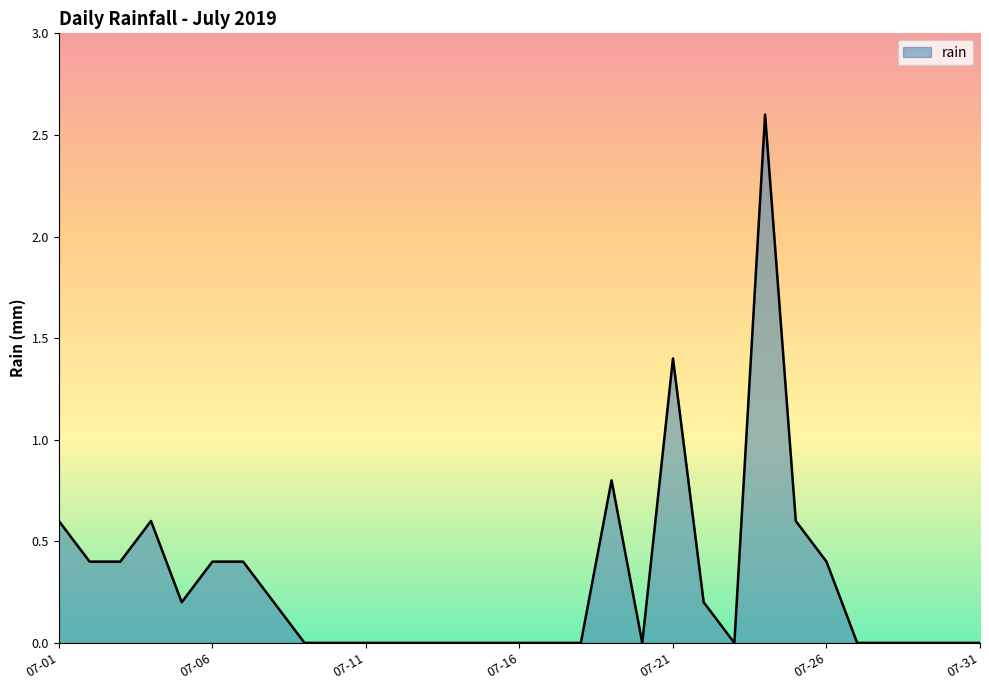

What is the maximum value shown in the chart?

2.6